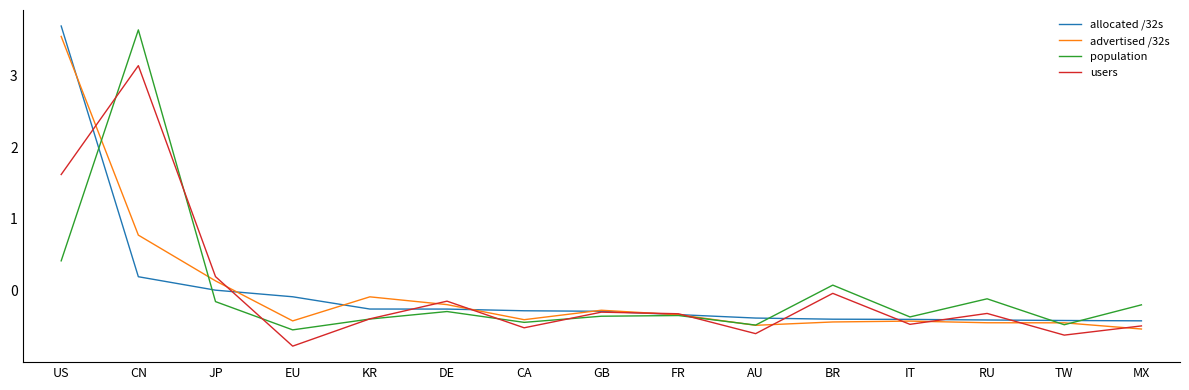

What position from the left is KR?

5